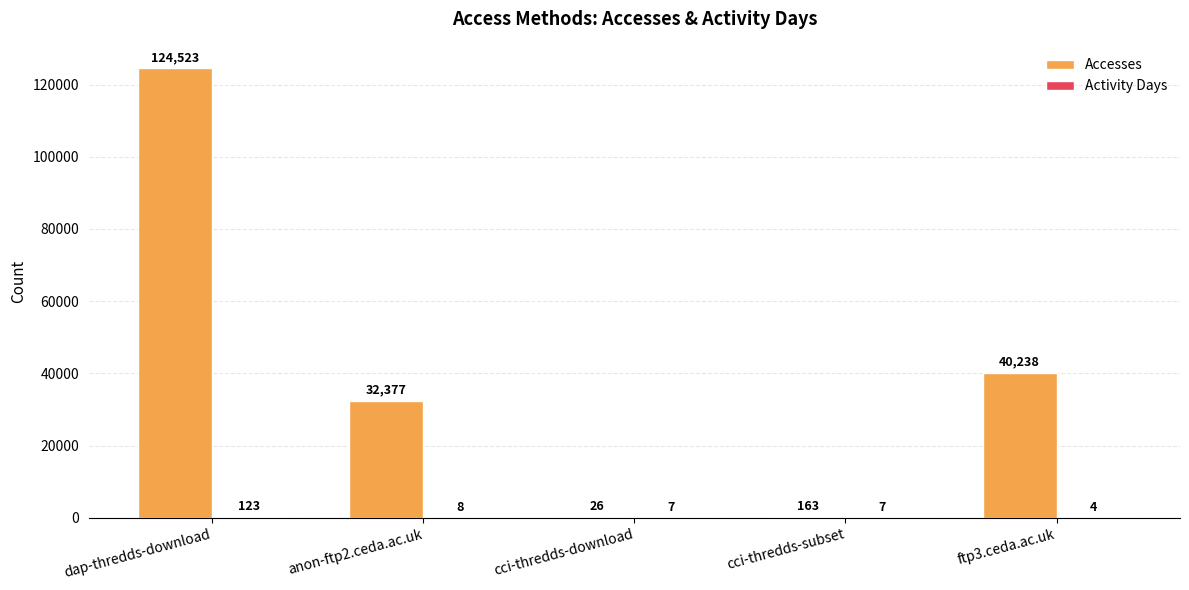

Between cci-thredds-download and cci-thredds-subset, which series saw the biggest shift?

Accesses